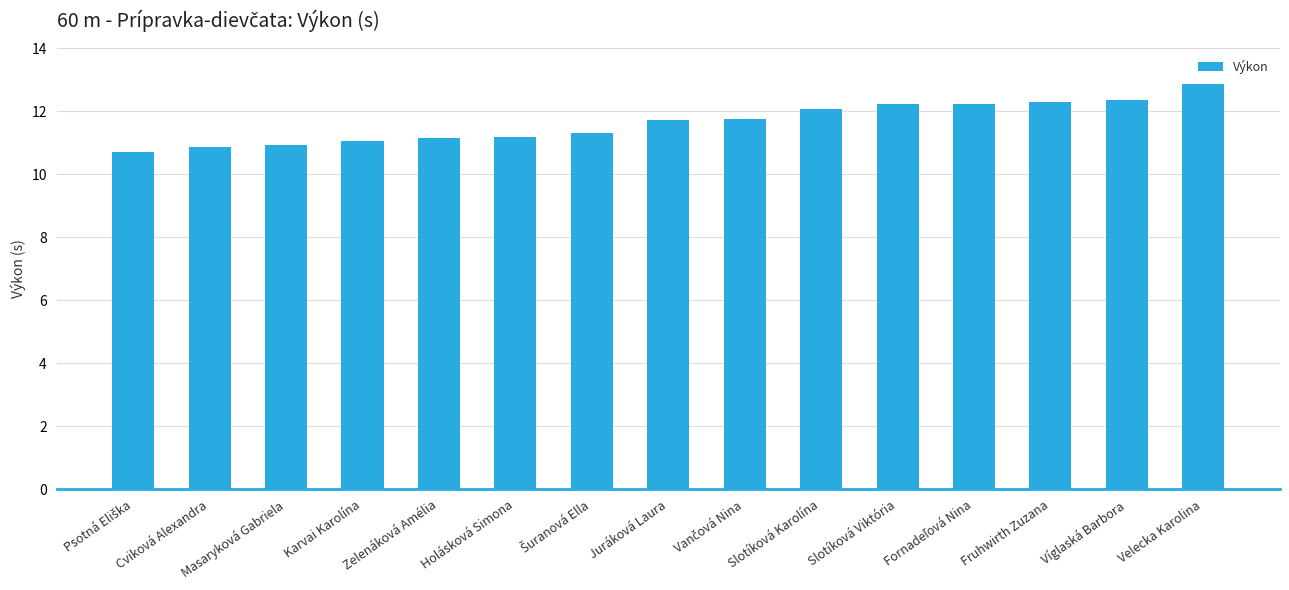

What is the smallest value displayed?

10.7